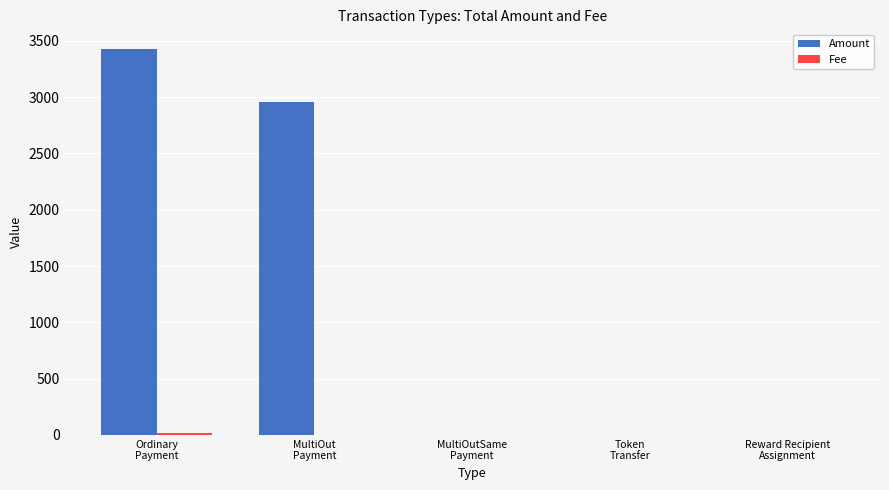

What is the maximum value shown in the chart?

3430.2